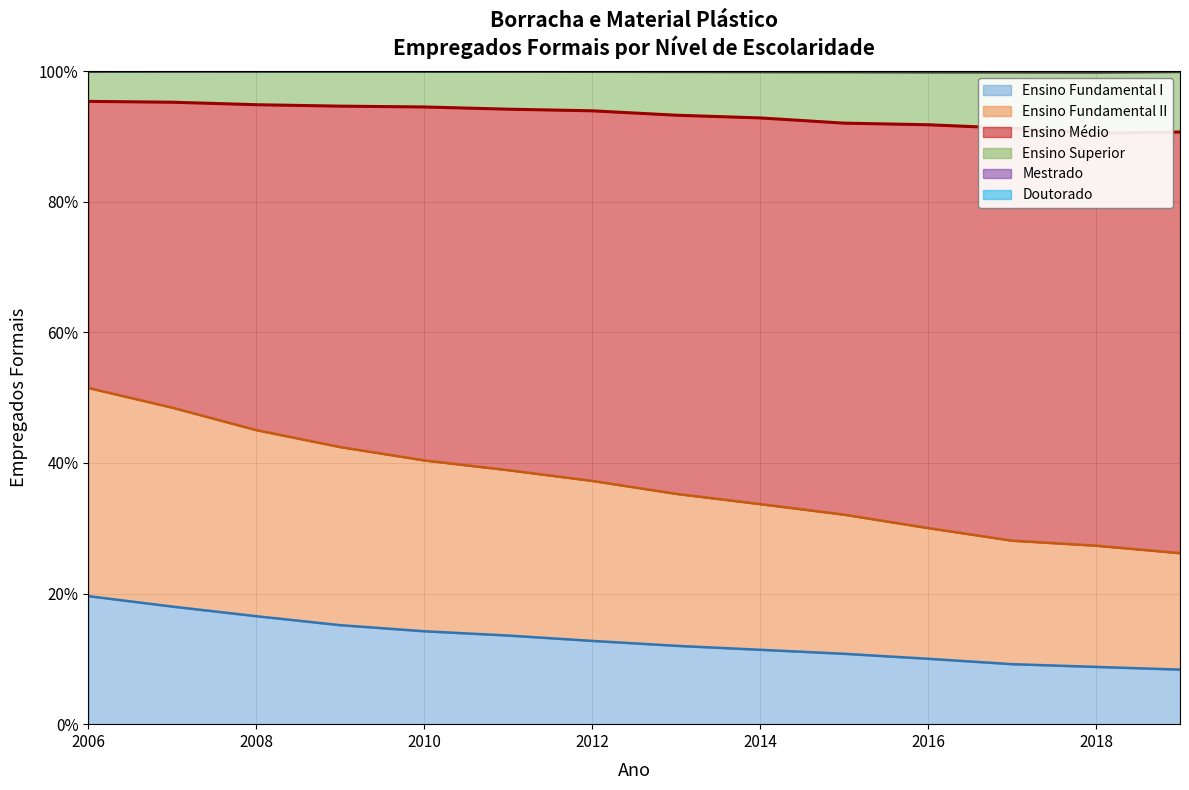

At which label does Doutorado reach its peak?

2007